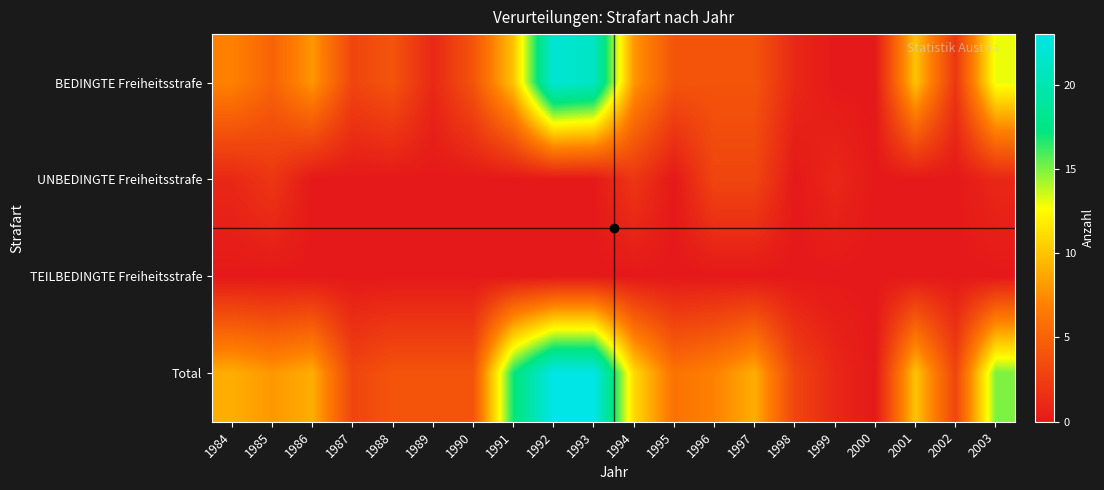

Which series has the largest range (max minus min)?

Total